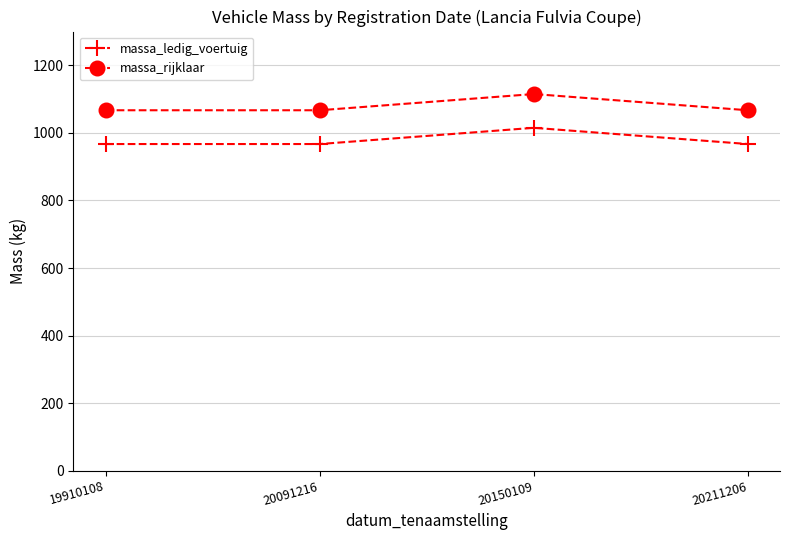

Reading left to right, list all the values displayed in this chart.

massa_ledig_voertuig: 967	967	1015	967
massa_rijklaar: 1067	1067	1115	1067